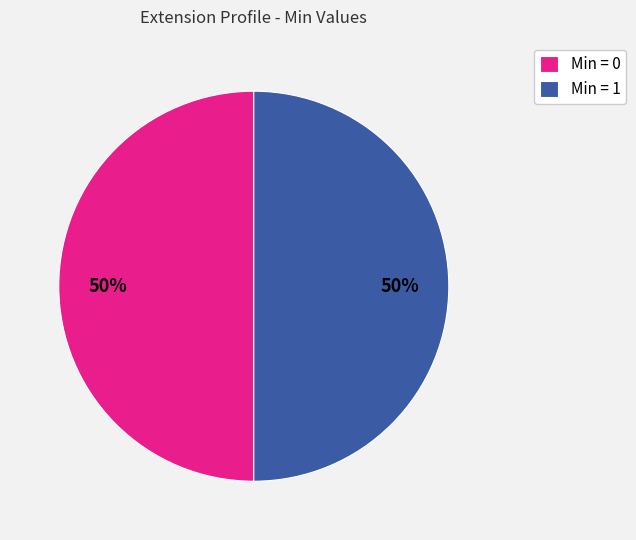

To the nearest percent, what is the difference between the largest and smallest slice percentages?

0%